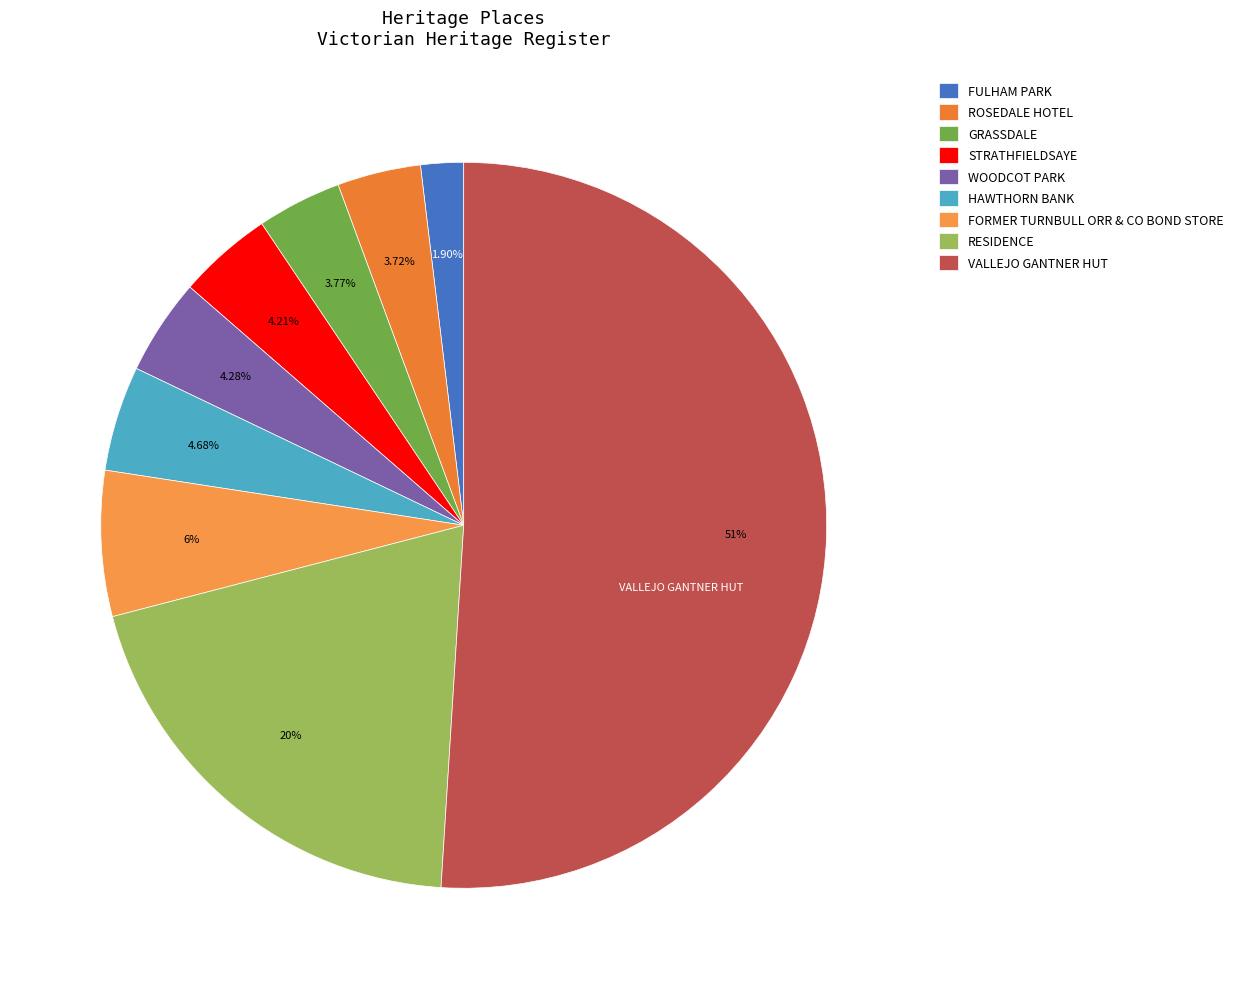

To the nearest percent, what is the combined percentage of RESIDENCE and FORMER TURNBULL ORR & CO BOND STORE?

26%